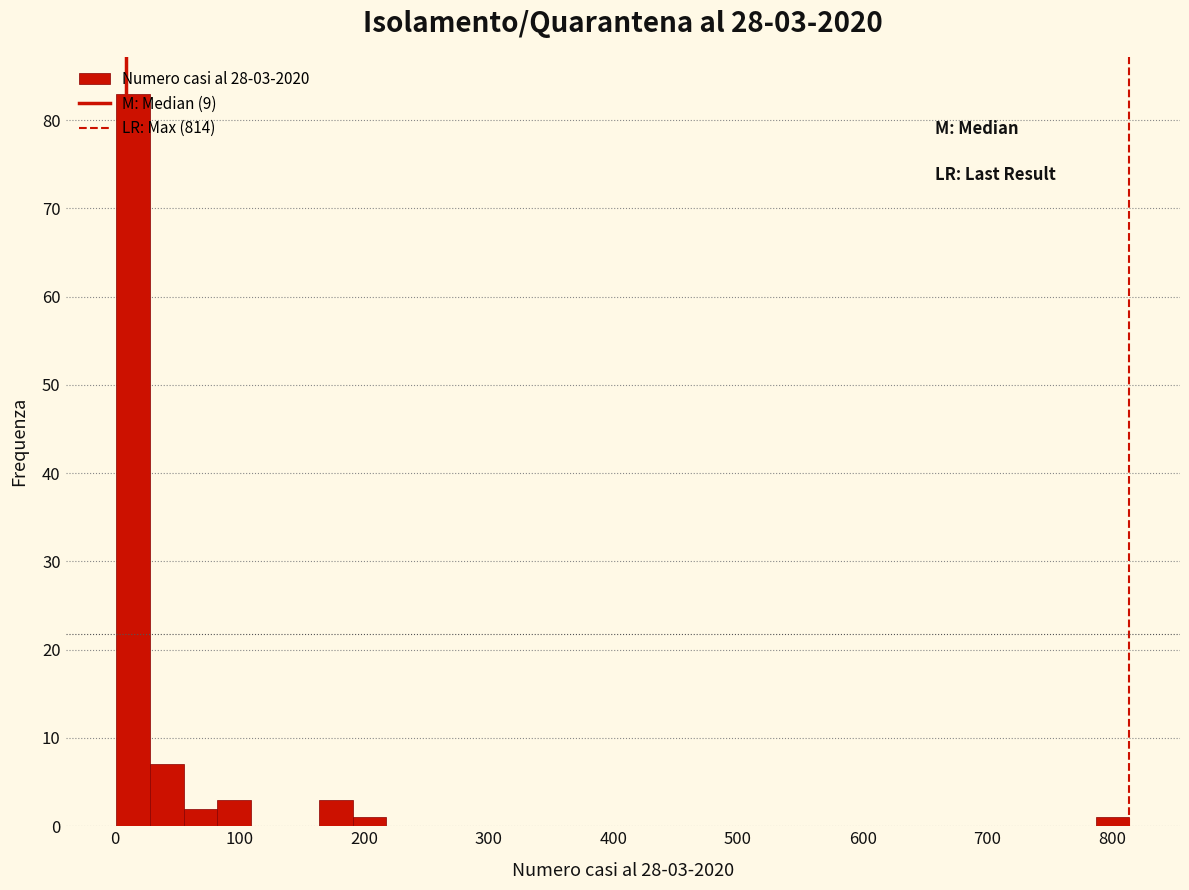

Around what value on the x-axis is the tallest bar? Give the approximate position of its centre, as read against the axis.

10